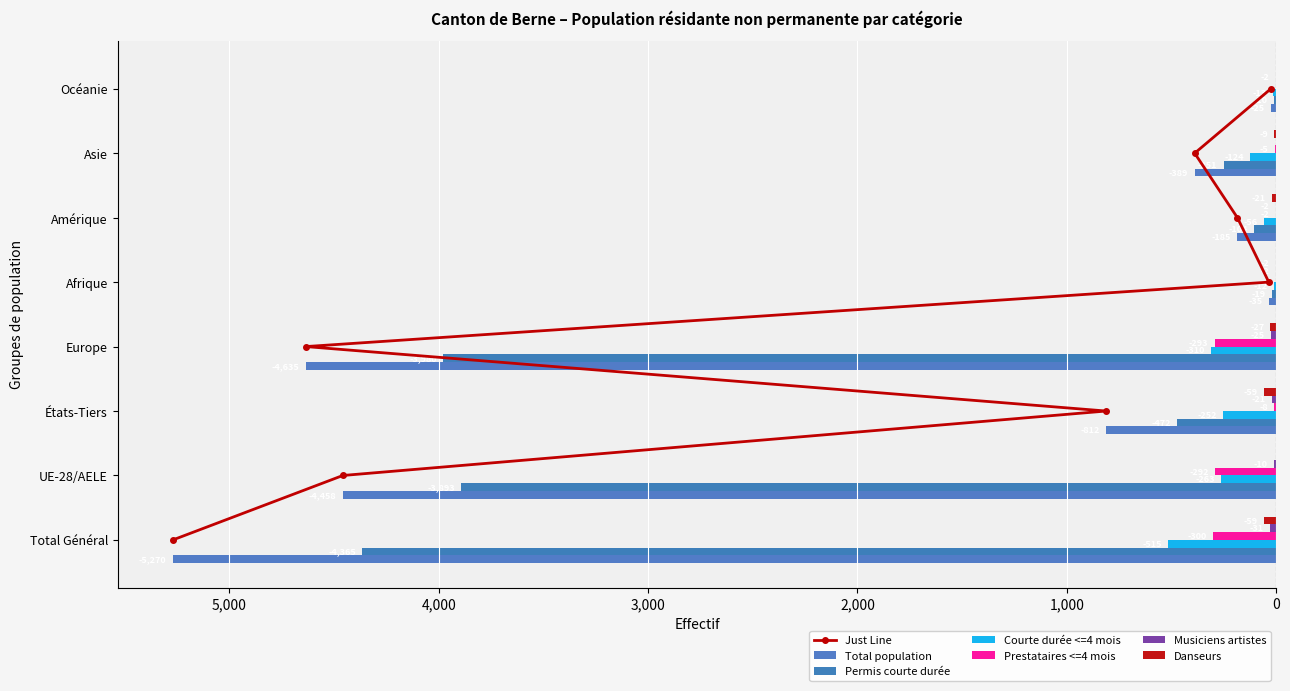

What is the value of the Courte durée <=4 mois bar at the 1st from the left?

-515